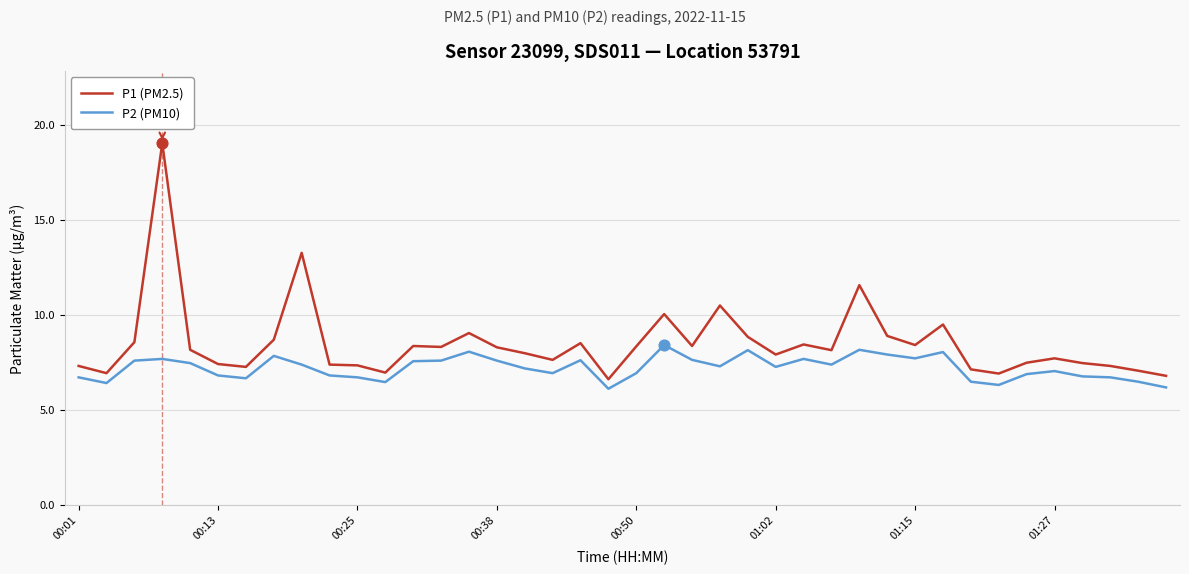

List the series in order of their overall mean, lowest first.

P2 (PM10), P1 (PM2.5)